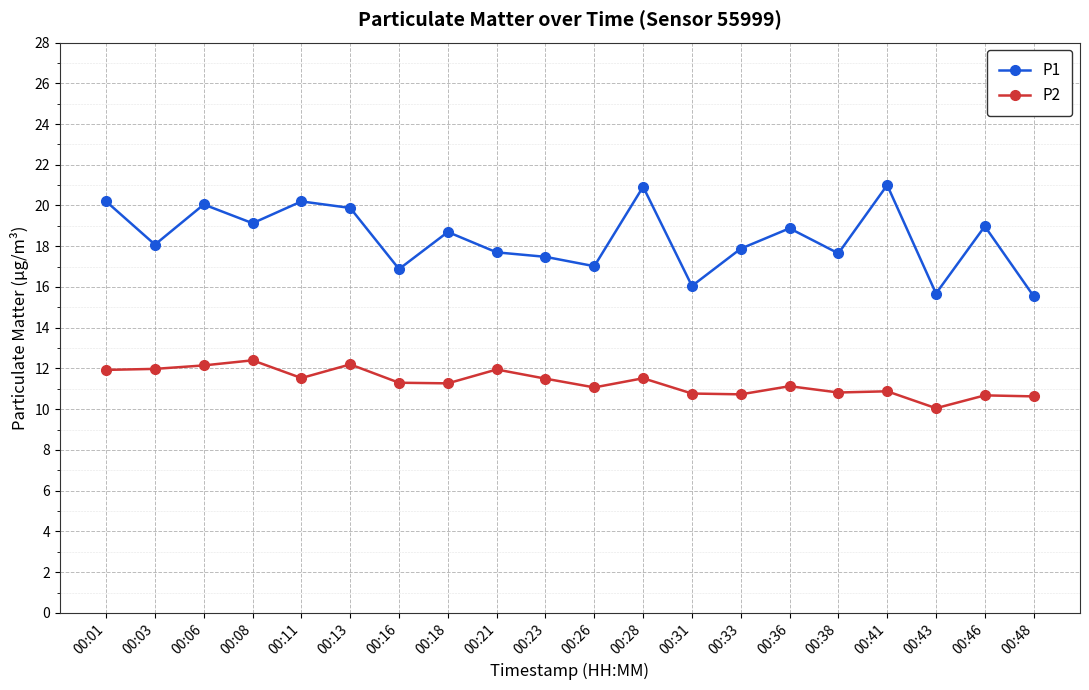

The value of P2 at 00:38 is 10.8. True or false?

True